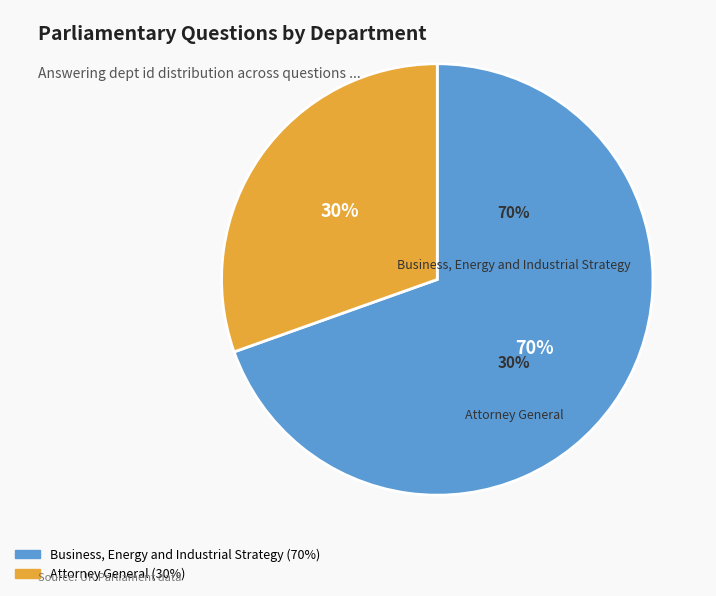

Combined, do Business, Energy and Industrial Strategy and Attorney General account for over 50%?

Yes